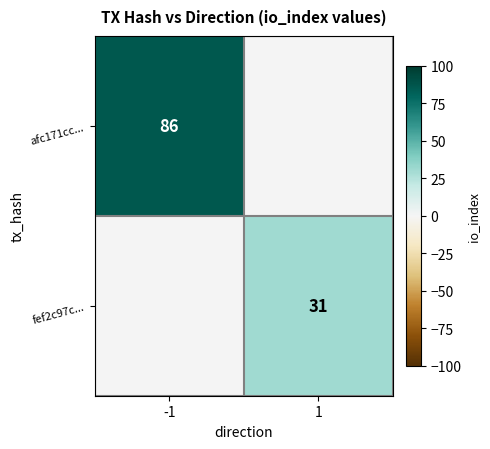

Is it true that fef2c97c... equals 51 at 1?

False